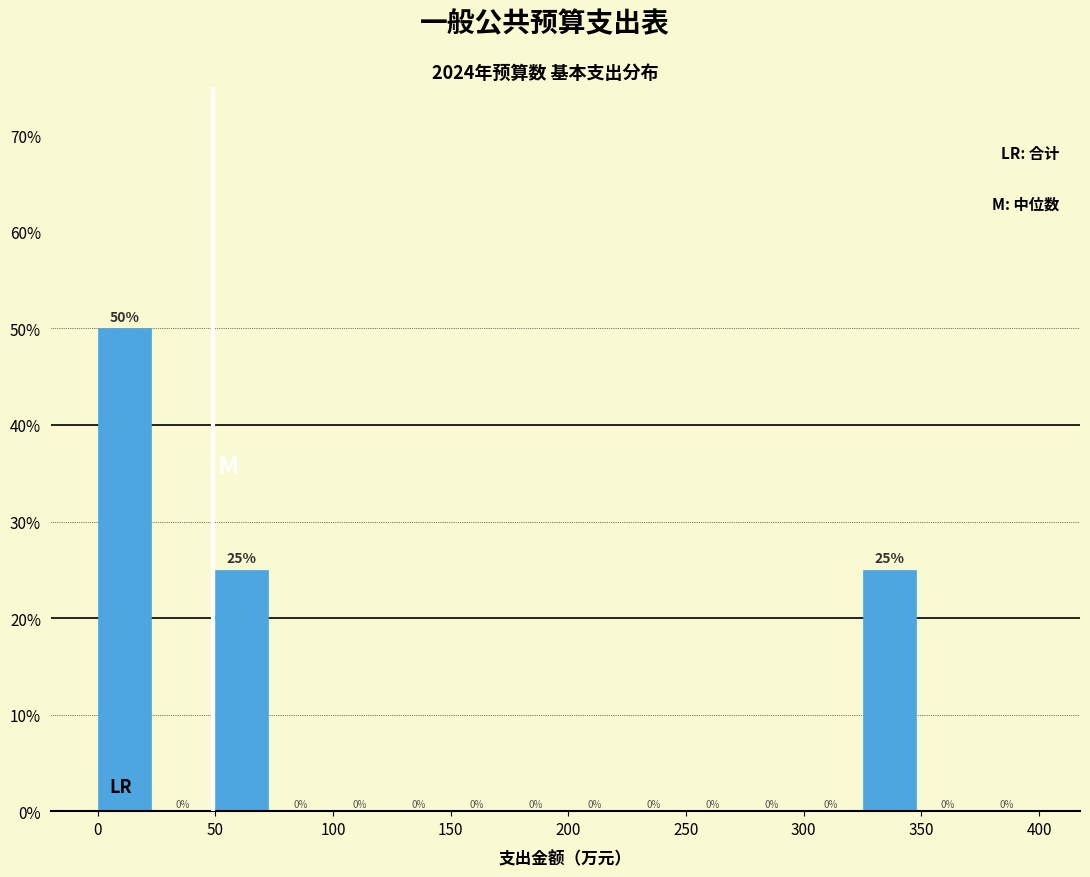

Reading left to right, list every bar in this chart as the range it spans on the x-axis followed by its height.

0 to 25: 50
25 to 50: 0
50 to 75: 25
75 to 100: 0
100 to 125: 0
125 to 150: 0
150 to 175: 0
175 to 200: 0
200 to 225: 0
225 to 250: 0
250 to 275: 0
275 to 300: 0
300 to 325: 0
325 to 350: 25
350 to 375: 0
375 to 400: 0